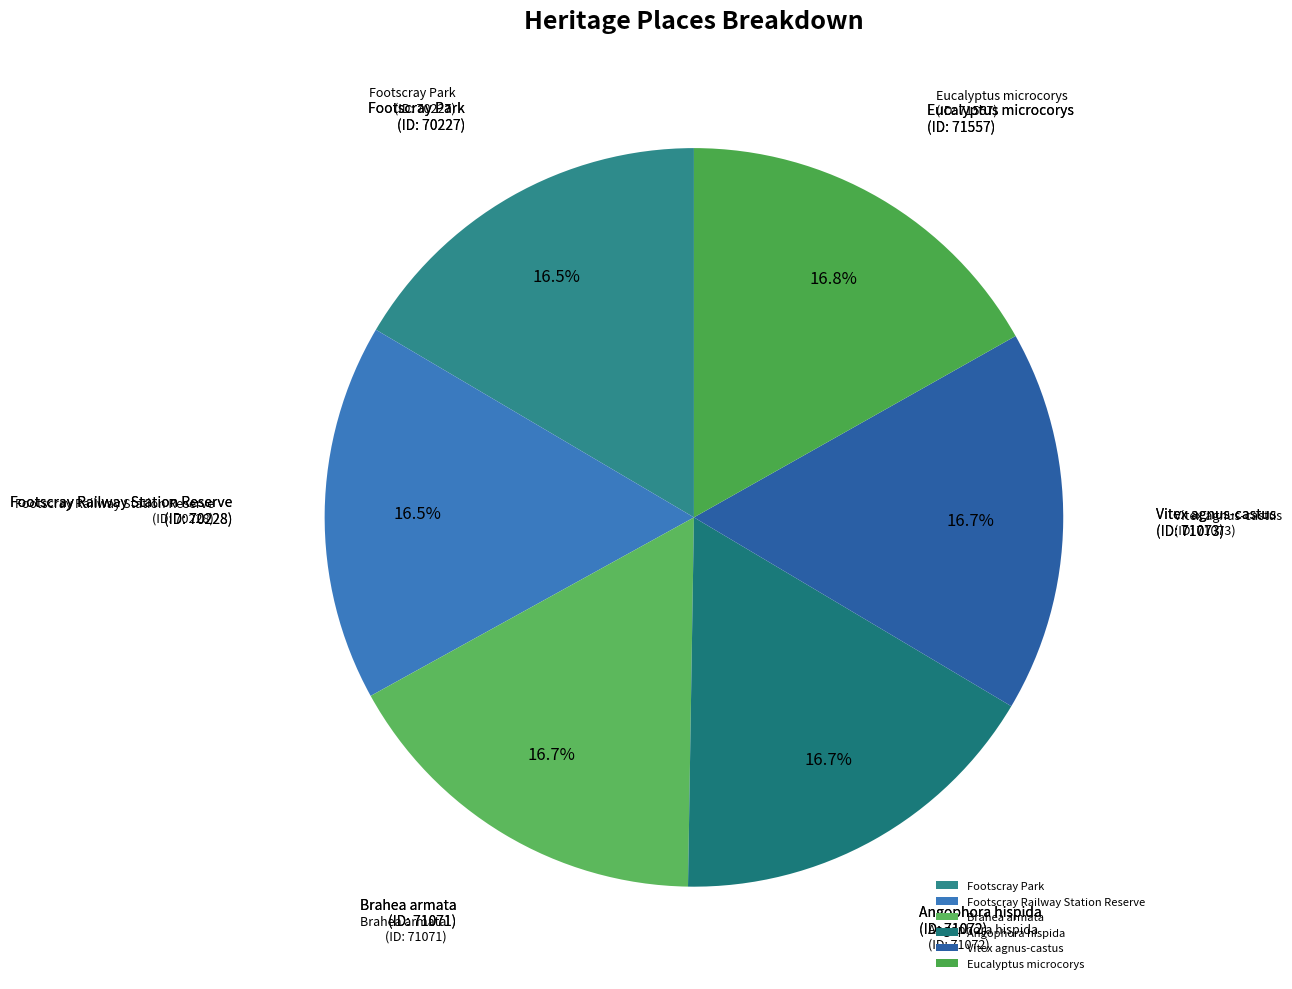

True or false: Brahea armata accounts for 17% of the total.

True